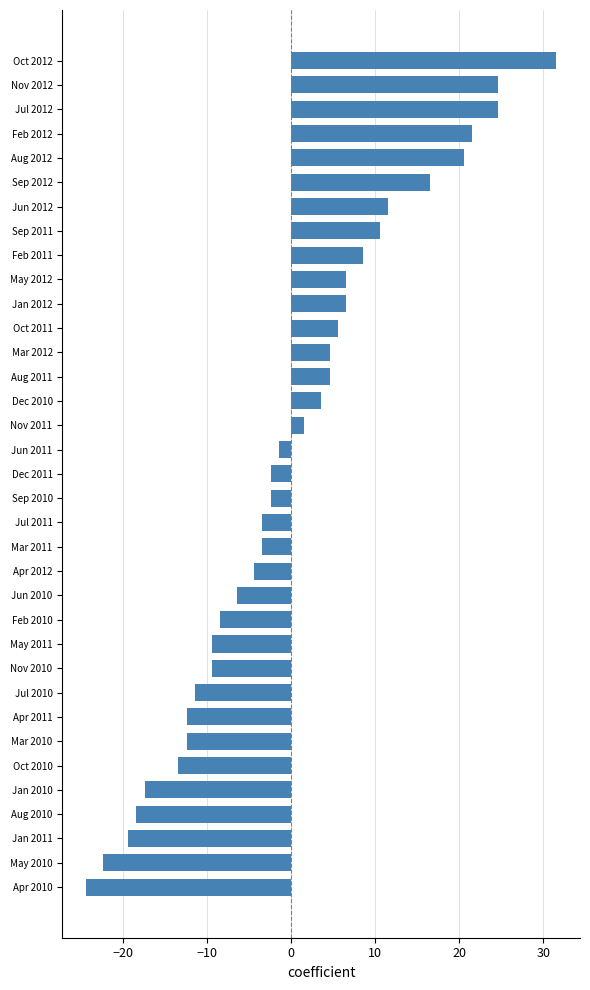

At which label is the value closest to 3?

Dec 2010